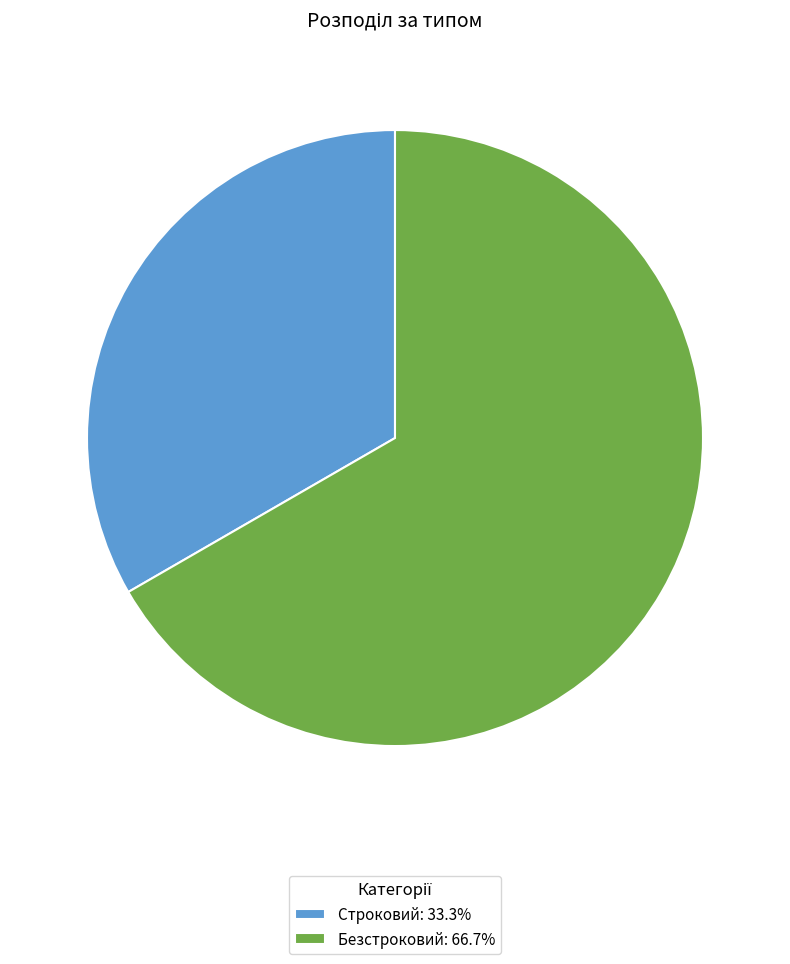

Is Безстроковий: 66.7% the majority of the pie?

Yes